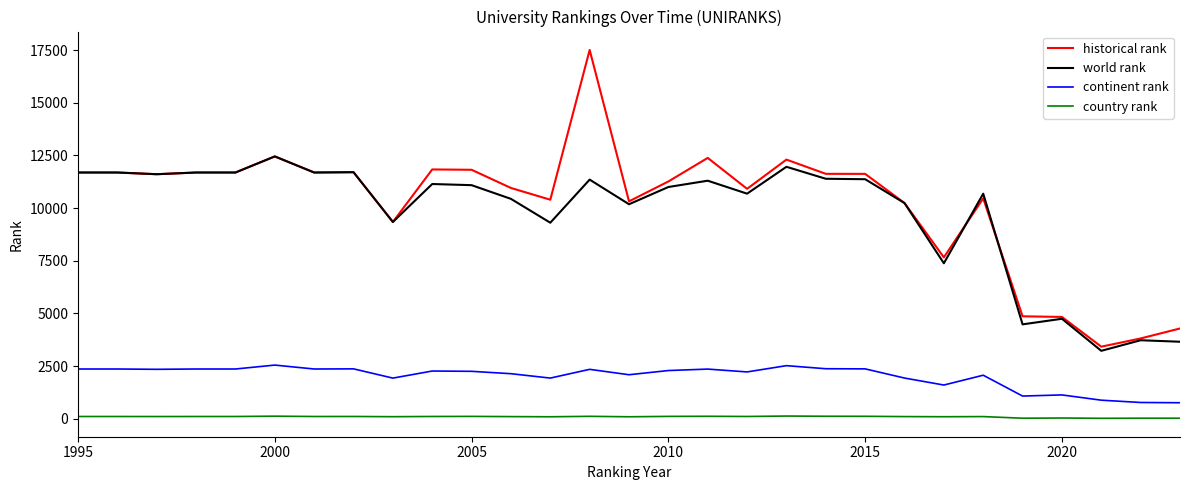

What is the maximum value shown in the chart?

17504.0